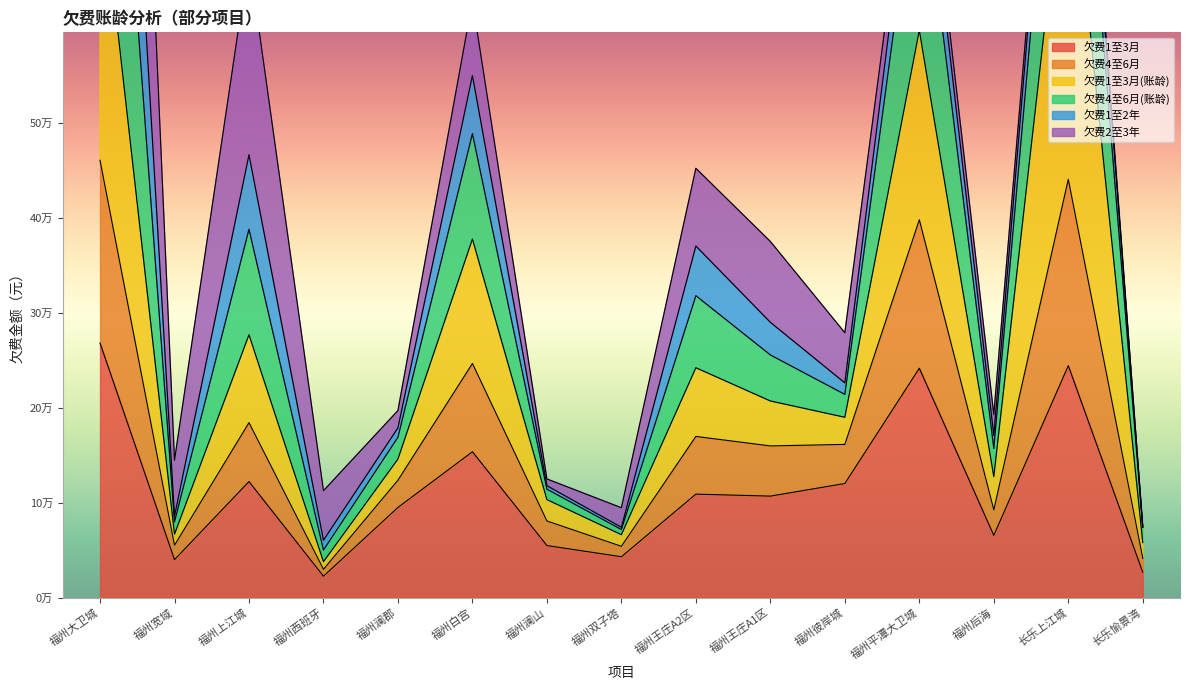

How many values in the 欠费1至3月 series exceed 106737?

8